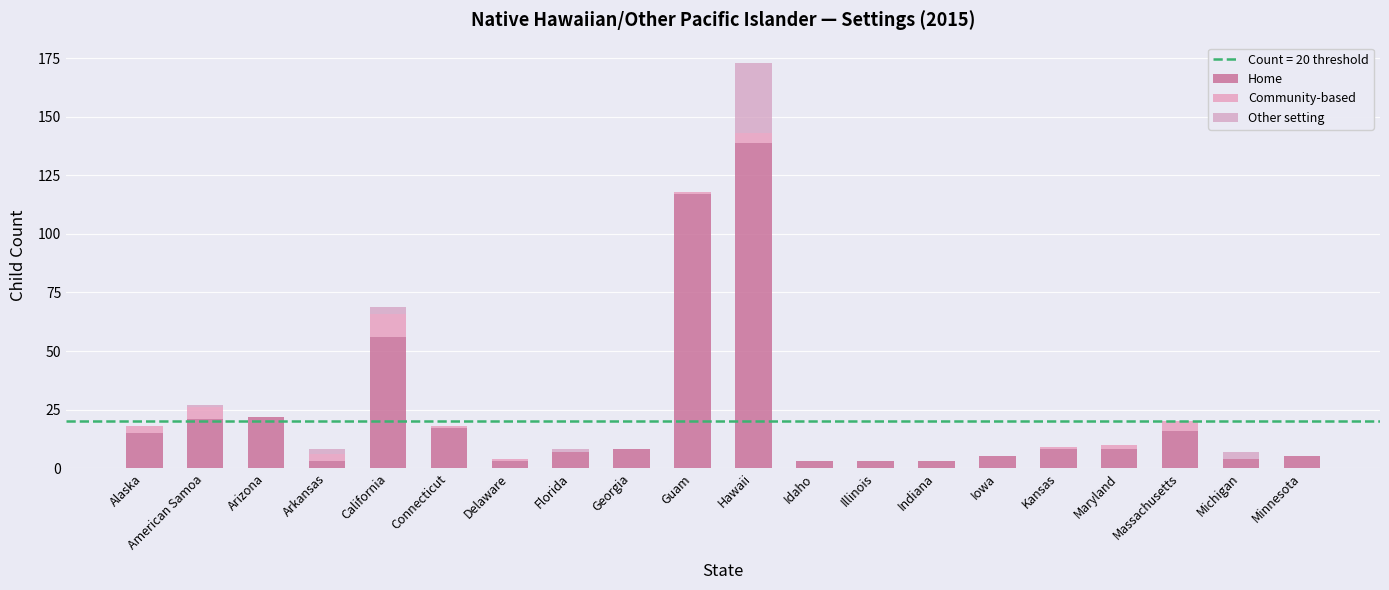

What is the sum of all Home values?

463